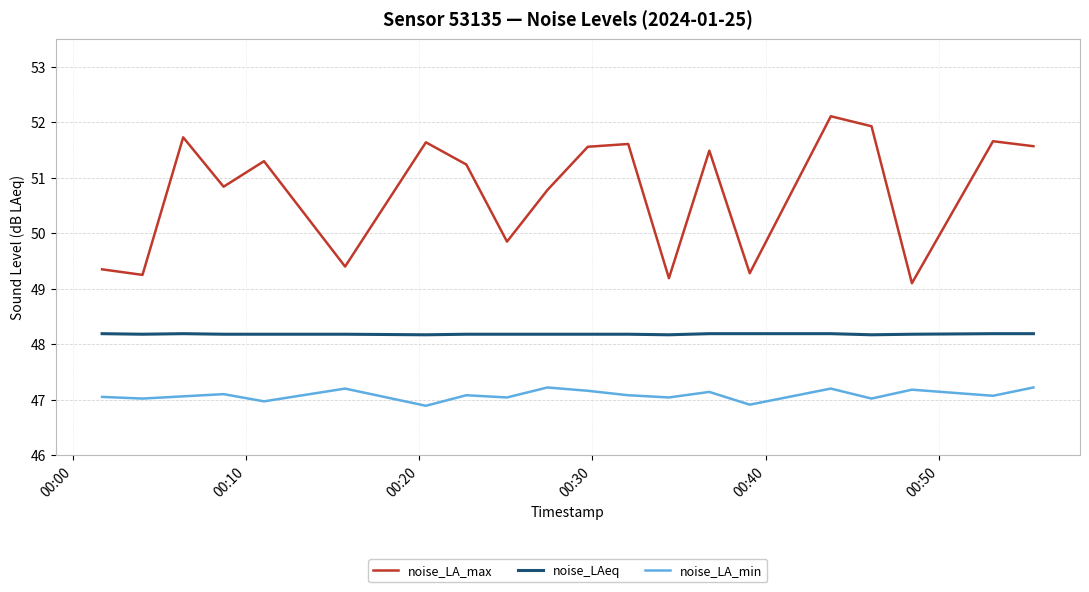

Which series has the largest range (max minus min)?

noise_LA_max